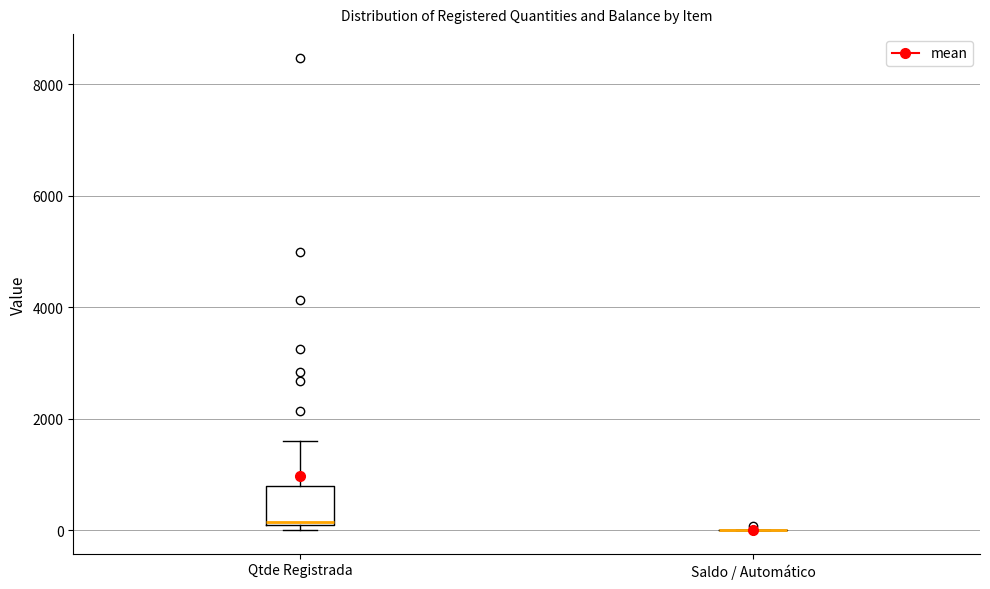

Reading left to right, read every box against the y-axis: the position of its median line, the range the box covers, and the ends of its whiskers. The values are not printed on the chart, so give them approximately, as read against the axis.

Qtde Registrada: median 200, box 0 to 800, whiskers 0 (just below the box's lower edge) to 1600
Saldo / Automático: box collapsed to a line at 0, whiskers 0 to 0